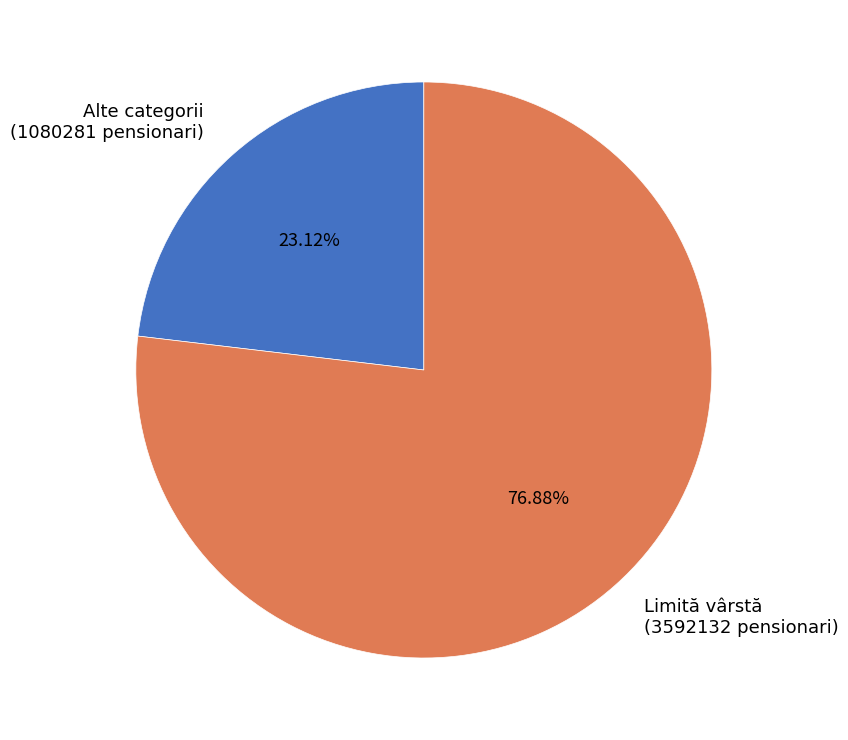

Which slice is the largest?

Limită vârstă (3592132 pensionari)